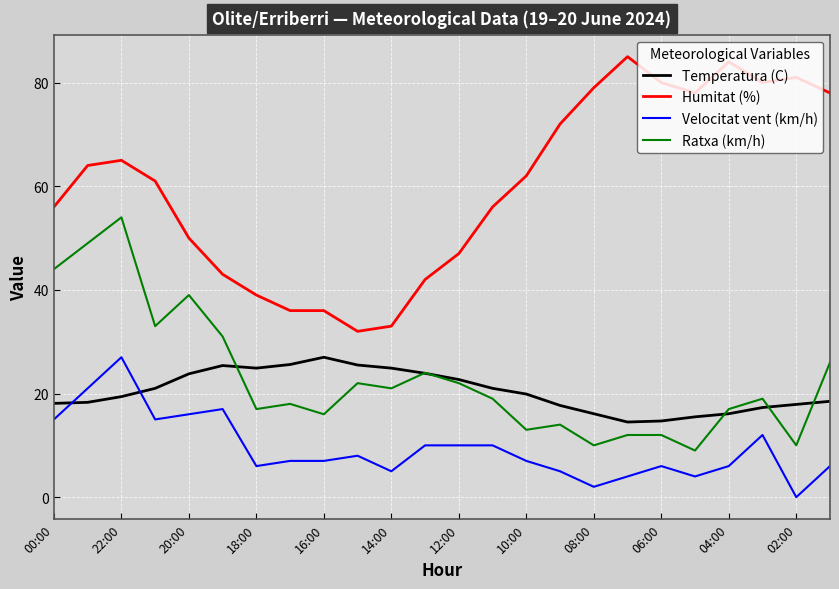

Which series has the largest range (max minus min)?

Humitat (%)